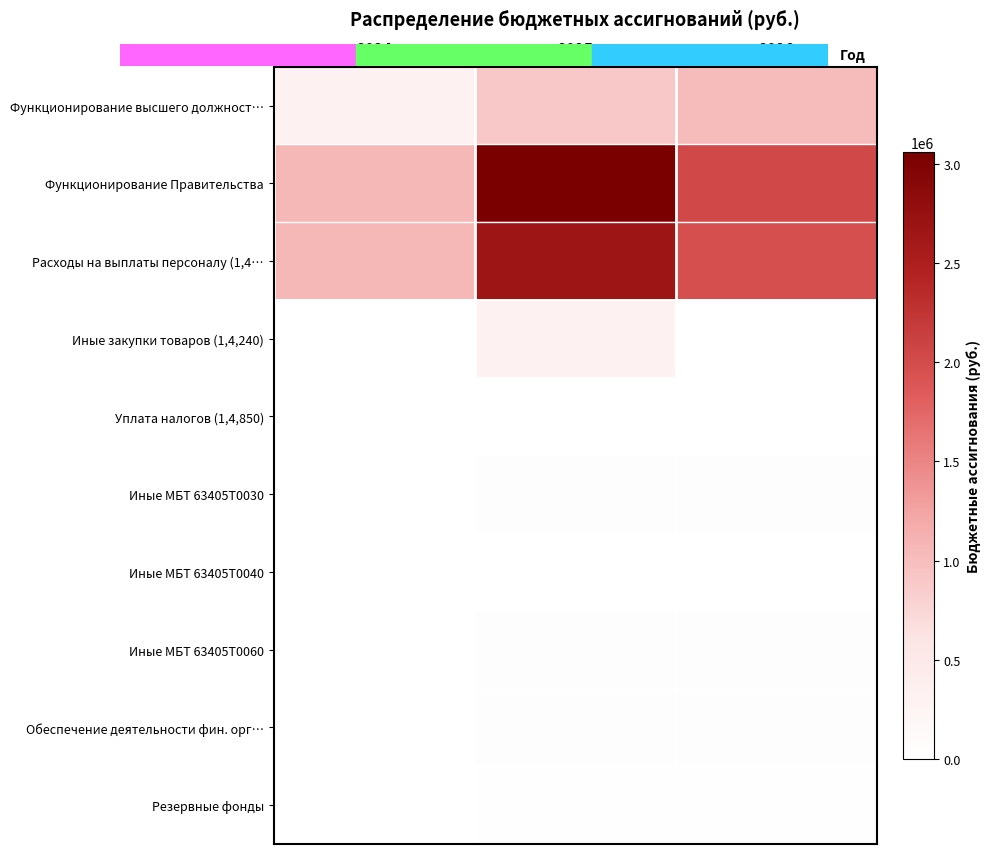

Reading right to left, extract all data points from this chart.

Функционирование высшего должност…: 2026=1016824.0	2025=893394.8	2024=311827.7
Функционирование Правительства: 2026=2039037.0	2025=3060530.4	2024=1058949.8
Расходы на выплаты персоналу (1,4…: 2026=1968937.0	2025=2667796.1	2024=1052358.2
Иные закупки товаров (1,4,240): 2026=0.0	2025=320754.1	2024=6591.6
Уплата налогов (1,4,850): 2026=600.0	2025=600.0	2024=0.0
Иные МБТ 63405Т0030: 2026=28500.0	2025=28500.0	2024=0.0
Иные МБТ 63405Т0040: 2026=0.0	2025=1880.2	2024=0.0
Иные МБТ 63405Т0060: 2026=41000.0	2025=41000.0	2024=0.0
Обеспечение деятельности фин. орг…: 2026=39189.0	2025=39189.0	2024=0.0
Резервные фонды: 2026=15000.0	2025=15000.0	2024=0.0